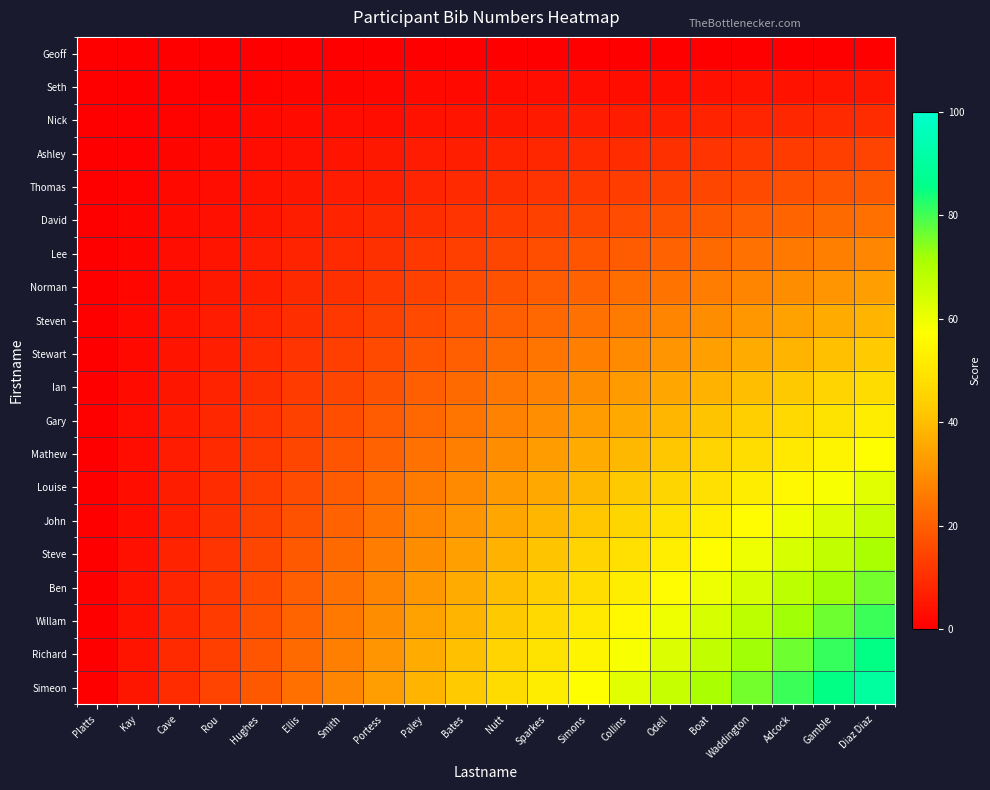

What is the total value across all series at Kay?

47.5